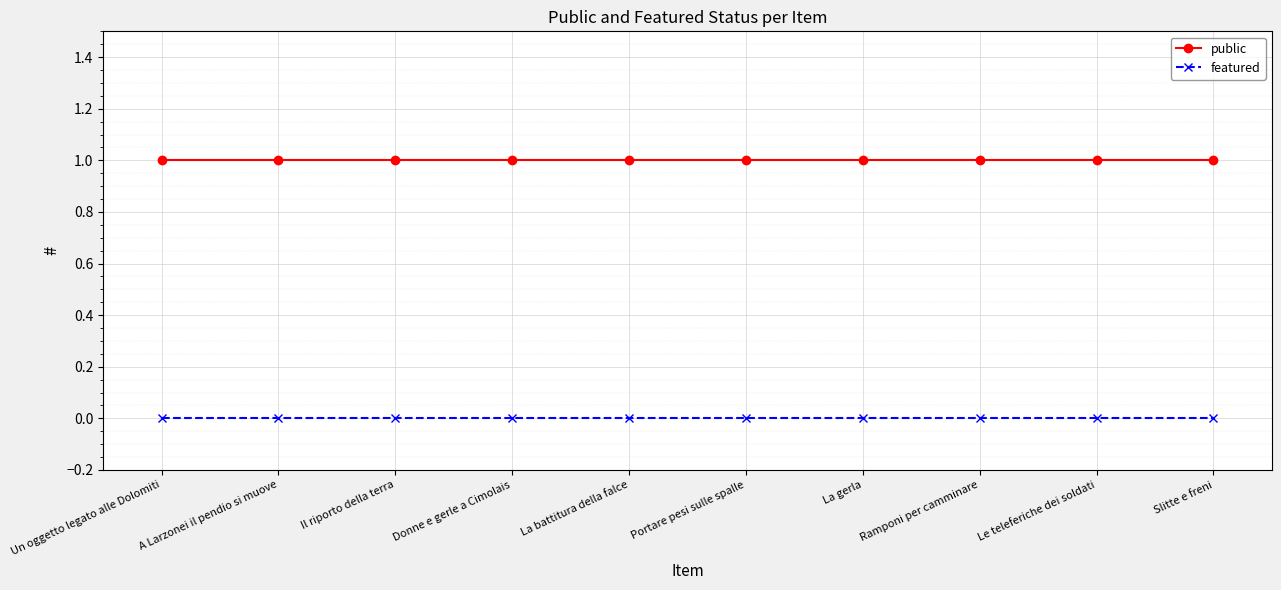

True or false: featured and public intersect in this chart.

False